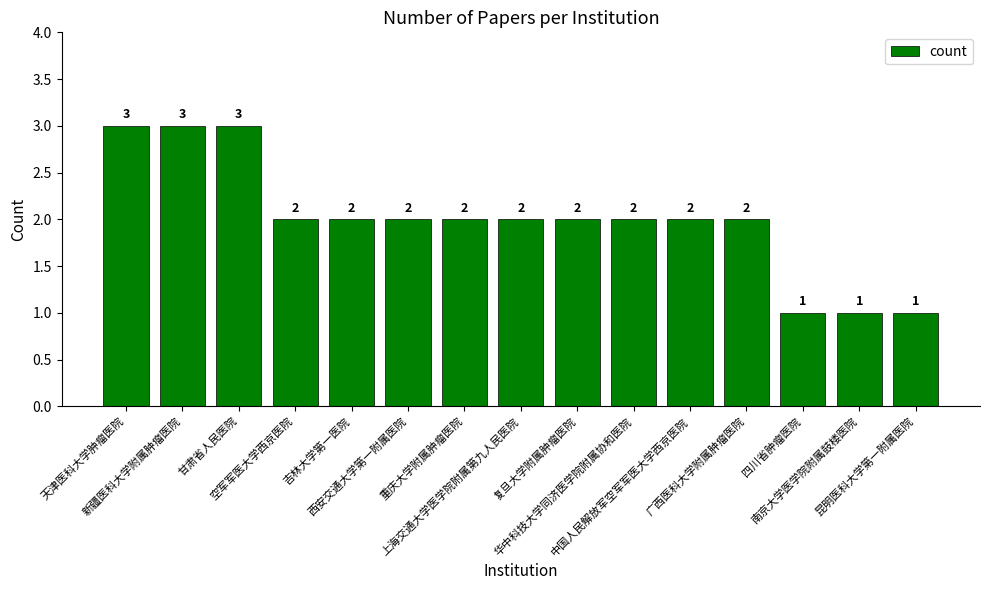

What is the value of the 1st bar from the left?

3